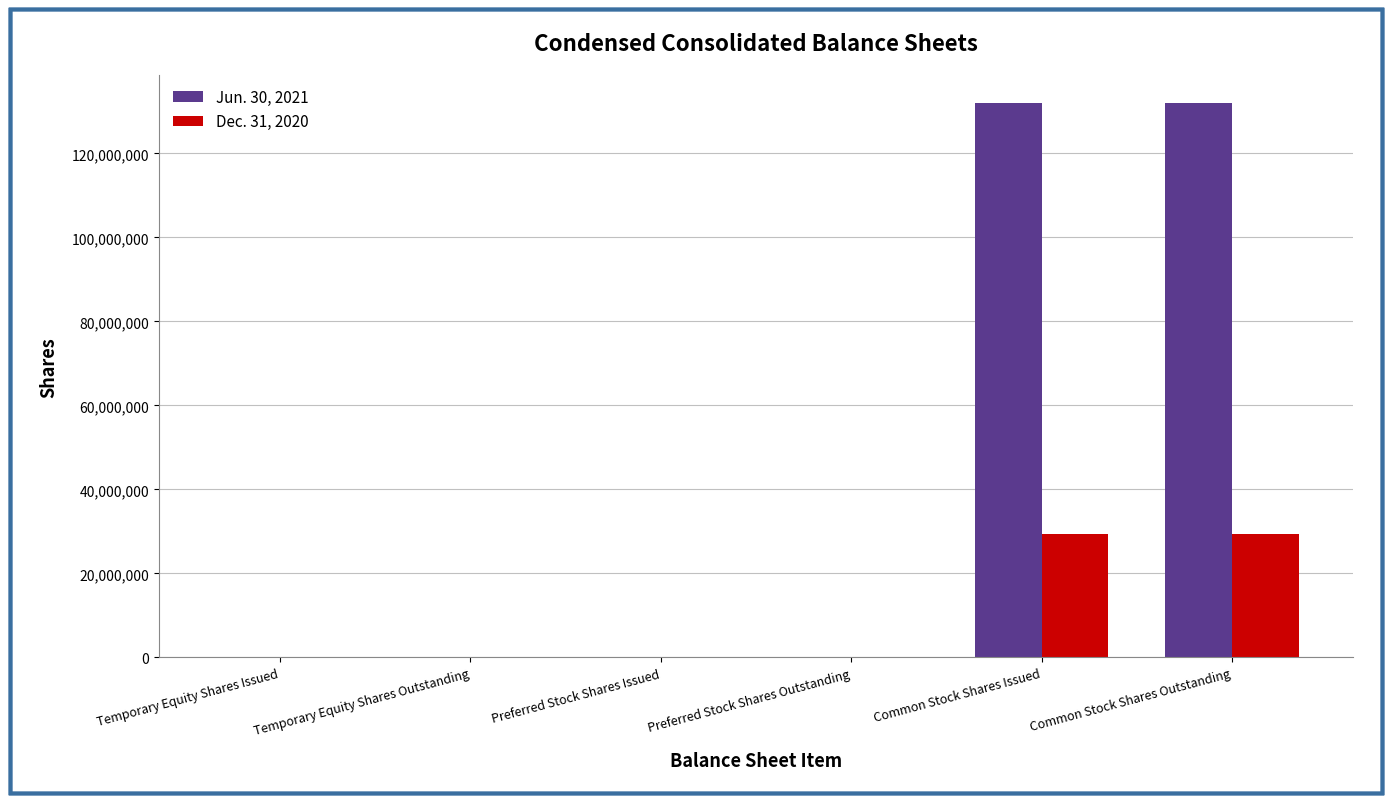

Count the number of categories in the chart.

6